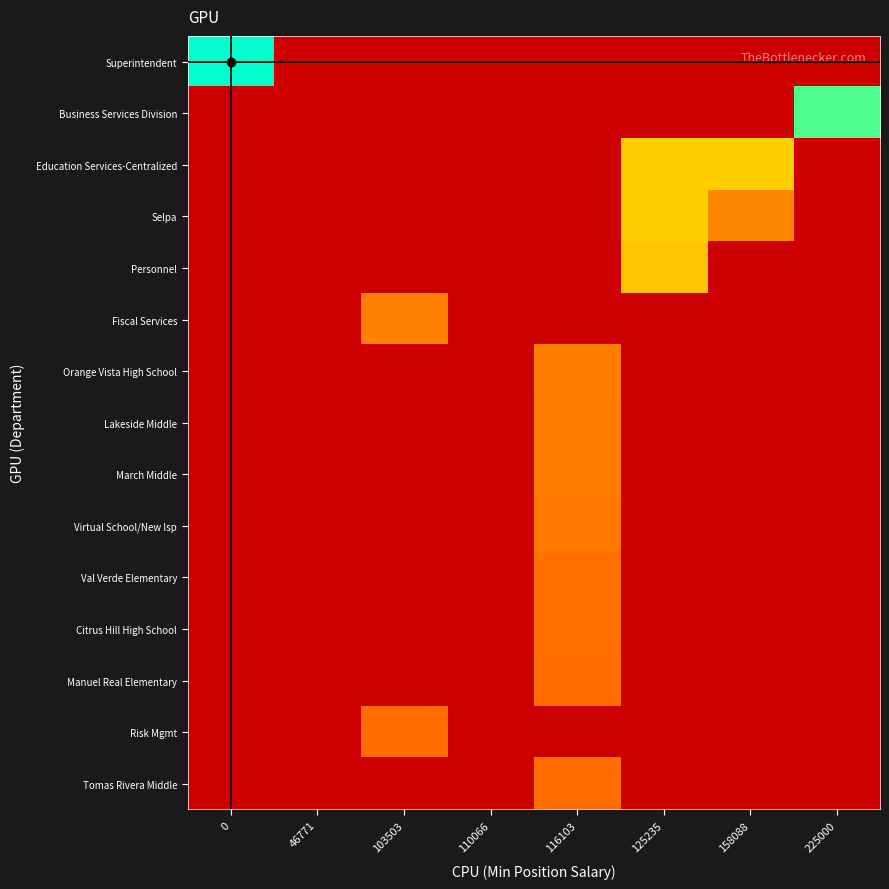

At how many categories does at least one series exceed 99423?

6